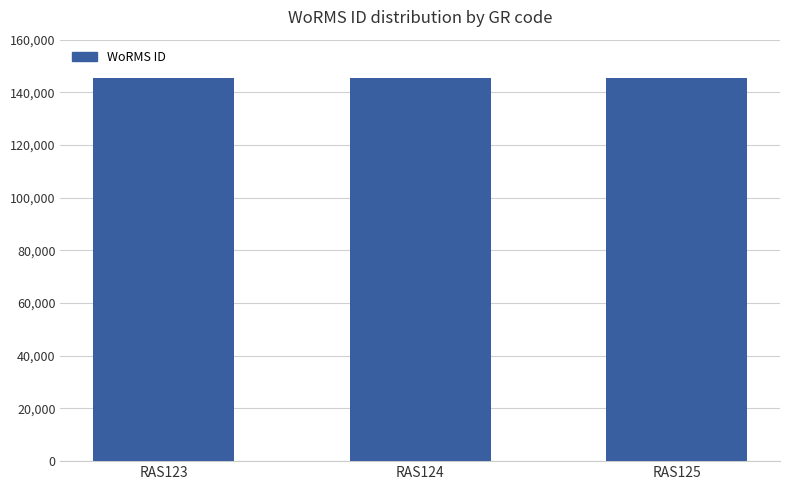

What is the ratio of the value at RAS123 to the value at RAS125?

1.0